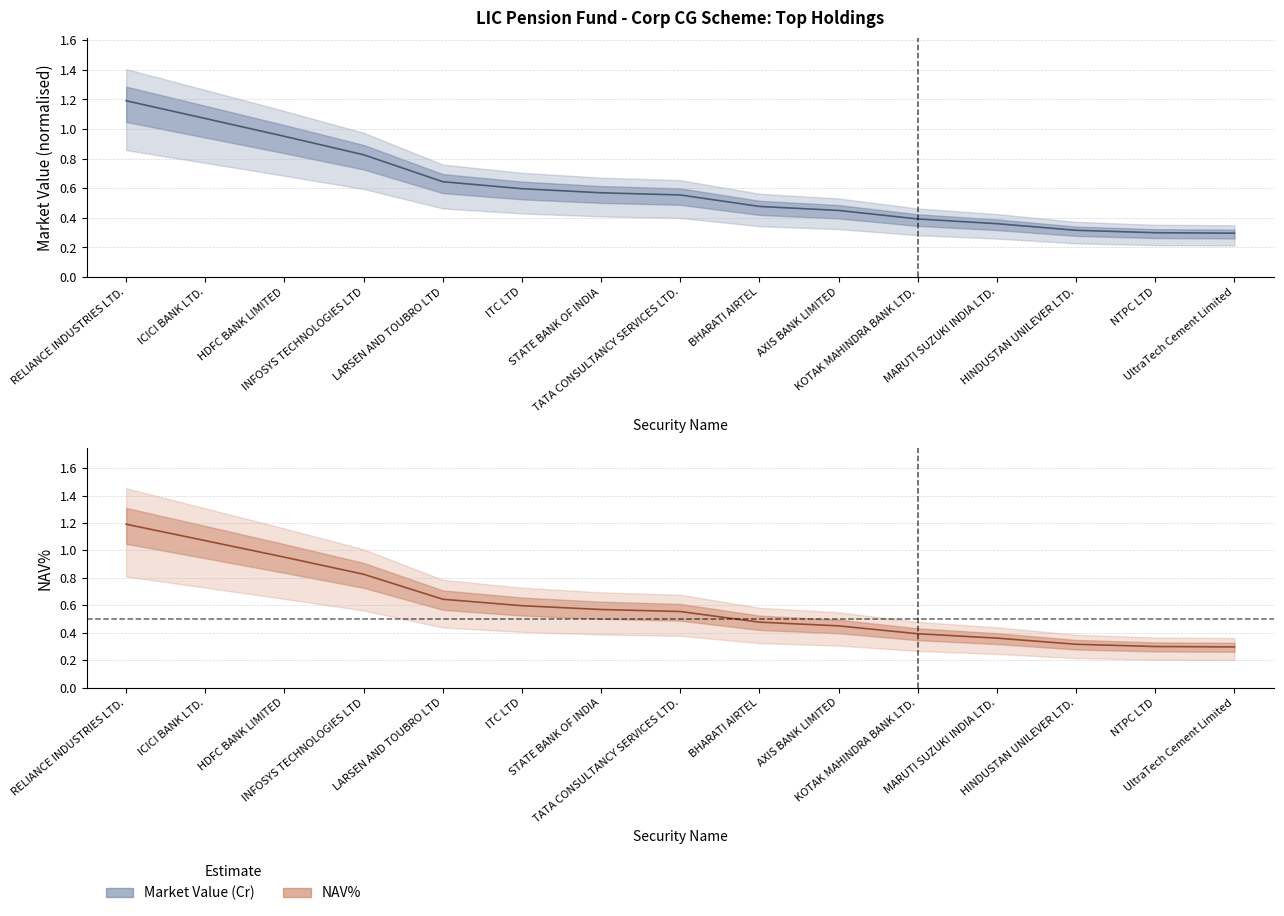

Reading right to left, transcribe all the data shown in this chart.

Market Value (Cr): UltraTech Cement Limited=0.3	NTPC LTD=0.3	HINDUSTAN UNILEVER LTD.=0.3	MARUTI SUZUKI INDIA LTD.=0.4	KOTAK MAHINDRA BANK LTD.=0.4	AXIS BANK LIMITED=0.5	BHARATI AIRTEL=0.5	TATA CONSULTANCY SERVICES LTD.=0.6	STATE BANK OF INDIA=0.6	ITC LTD=0.6	LARSEN AND TOUBRO LTD=0.6	INFOSYS TECHNOLOGIES LTD=0.8	HDFC BANK LIMITED=1.0	ICICI BANK LTD.=1.1	RELIANCE INDUSTRIES LTD.=1.2
NAV%: UltraTech Cement Limited=0.3	NTPC LTD=0.3	HINDUSTAN UNILEVER LTD.=0.3	MARUTI SUZUKI INDIA LTD.=0.4	KOTAK MAHINDRA BANK LTD.=0.4	AXIS BANK LIMITED=0.5	BHARATI AIRTEL=0.5	TATA CONSULTANCY SERVICES LTD.=0.6	STATE BANK OF INDIA=0.6	ITC LTD=0.6	LARSEN AND TOUBRO LTD=0.6	INFOSYS TECHNOLOGIES LTD=0.8	HDFC BANK LIMITED=1.0	ICICI BANK LTD.=1.1	RELIANCE INDUSTRIES LTD.=1.2